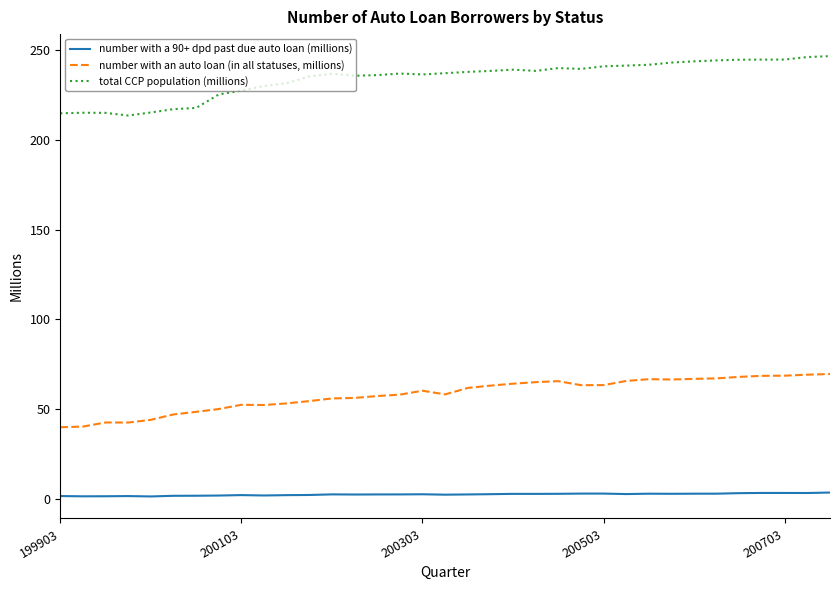

Which series has the largest range (max minus min)?

total CCP population (millions)